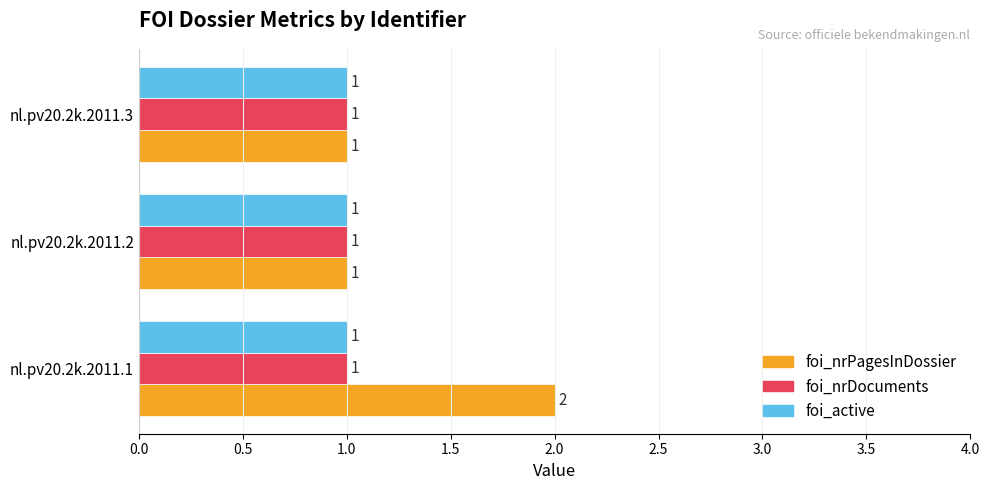

True or false: foi_nrPagesInDossier has a value of 0 at nl.pv20.2k.2011.3.

False